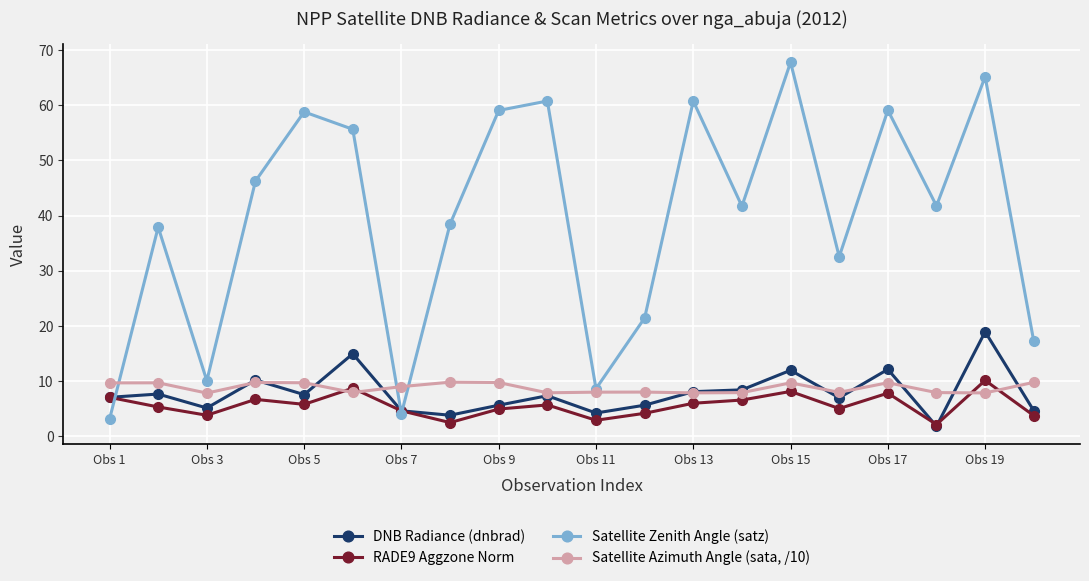

What is the greatest value displayed?

67.8